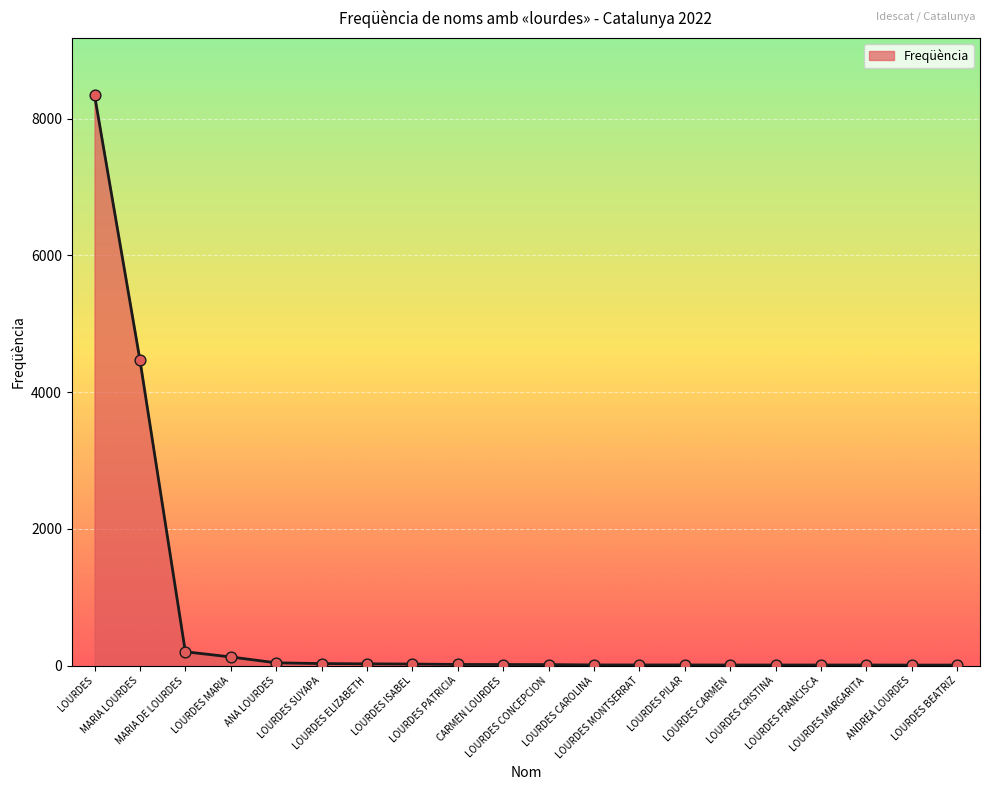

What is the maximum value shown in the chart?

8347